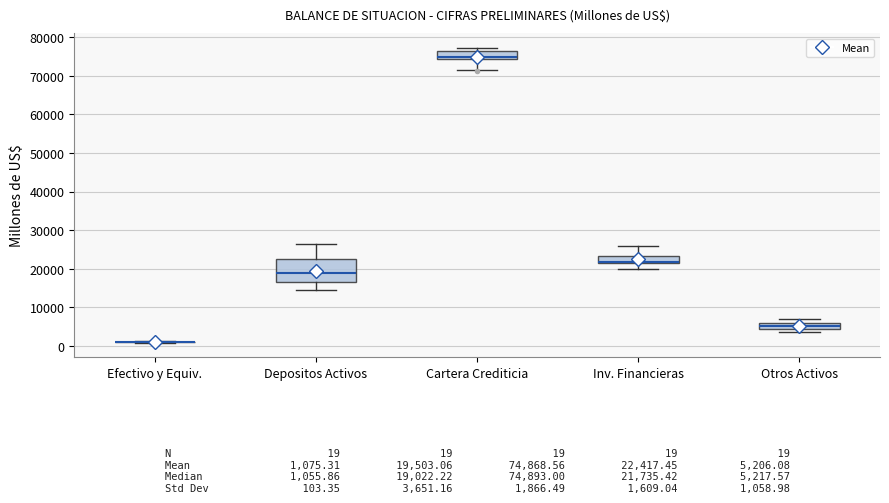

Comparing the boxes themselves (not the whiskers), which one is the tallest?

Depositos Activos